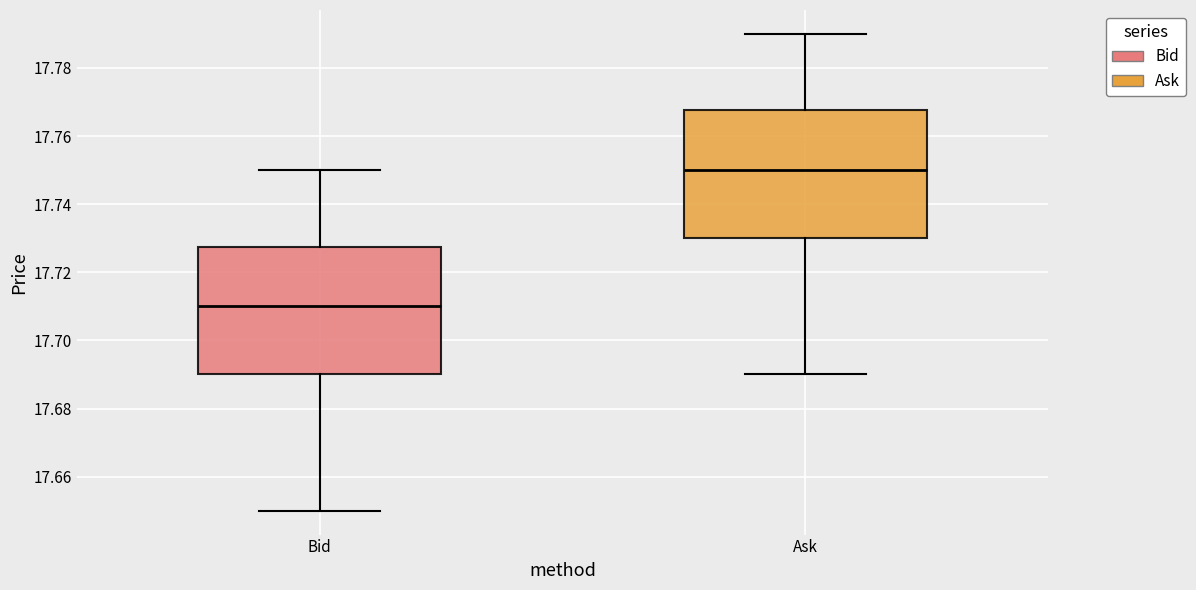

Where is the upper edge of the box for Bid on the y-axis? The values are not printed on the chart, so give them approximately, as read against the axis.

17.728